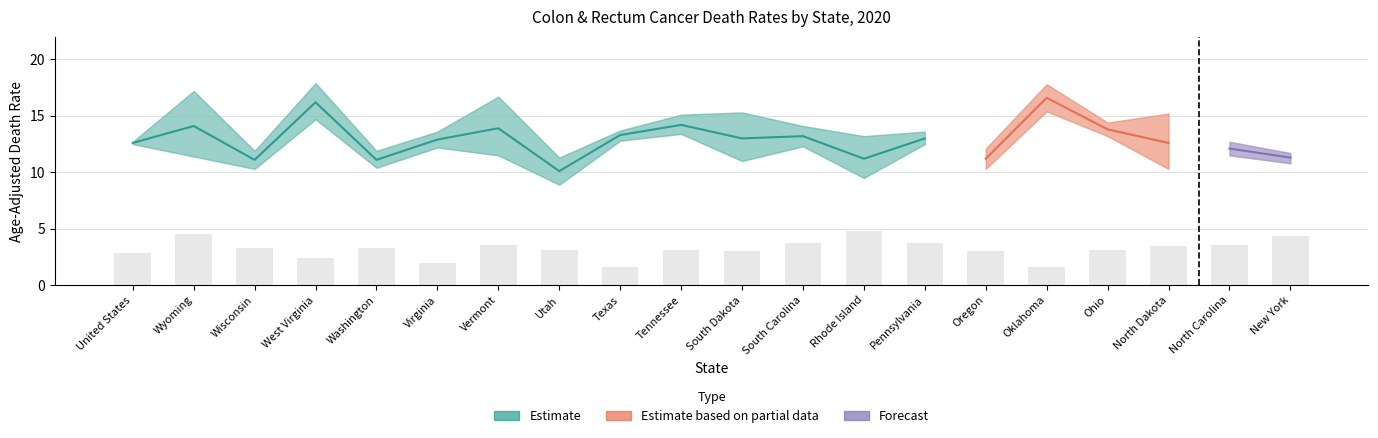

At which category is the sum across all series the highest?

Oklahoma